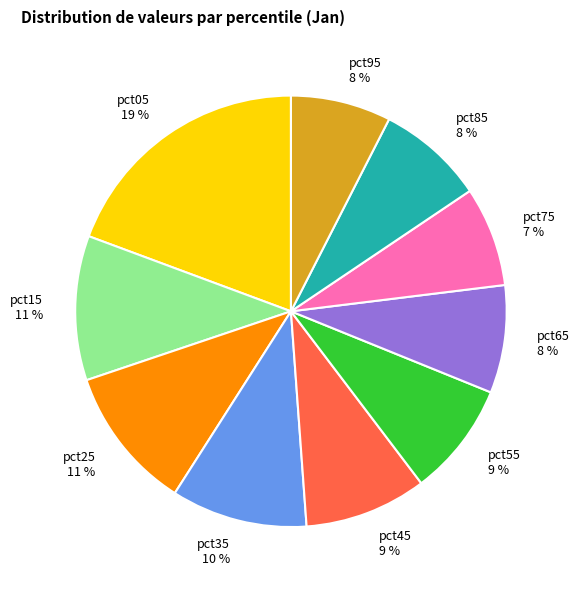

How many segments does this pie chart have?

10